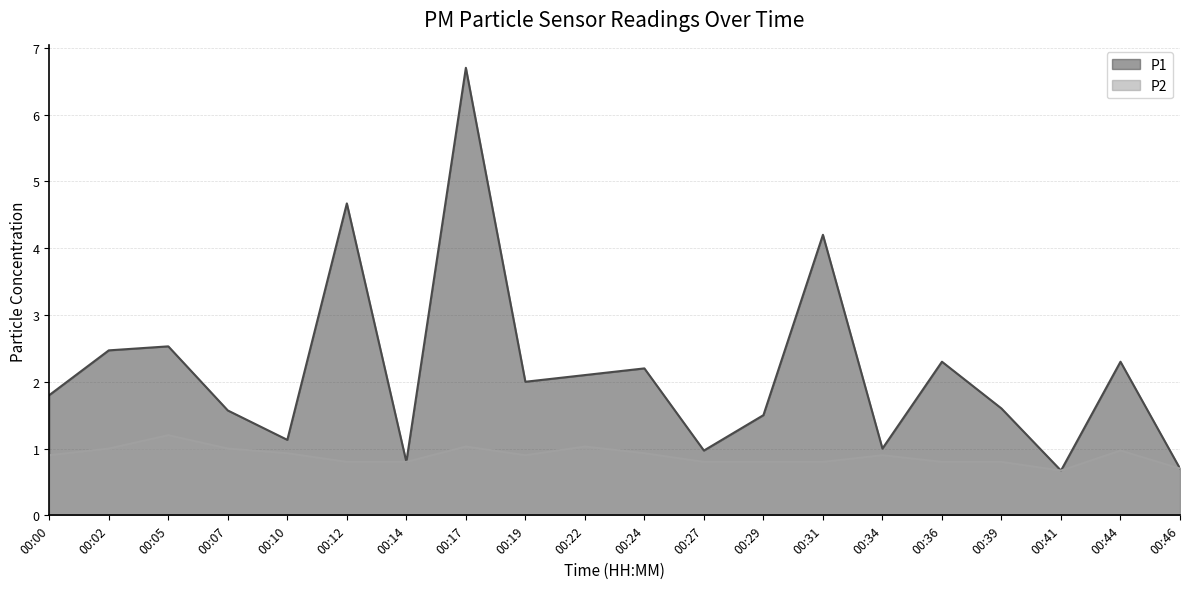

Which series has the largest total across all categories?

P1